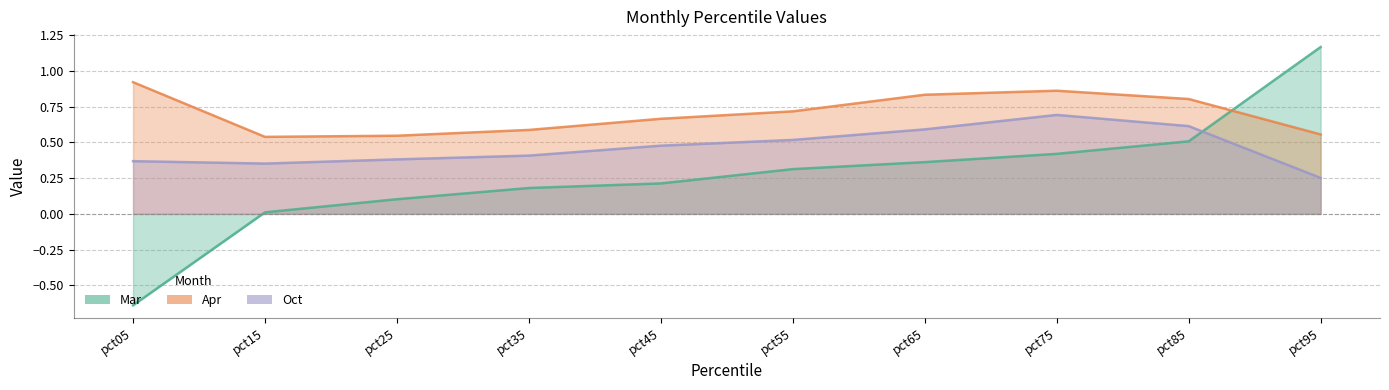

List the series in order of their peak value, lowest first.

Oct, Apr, Mar